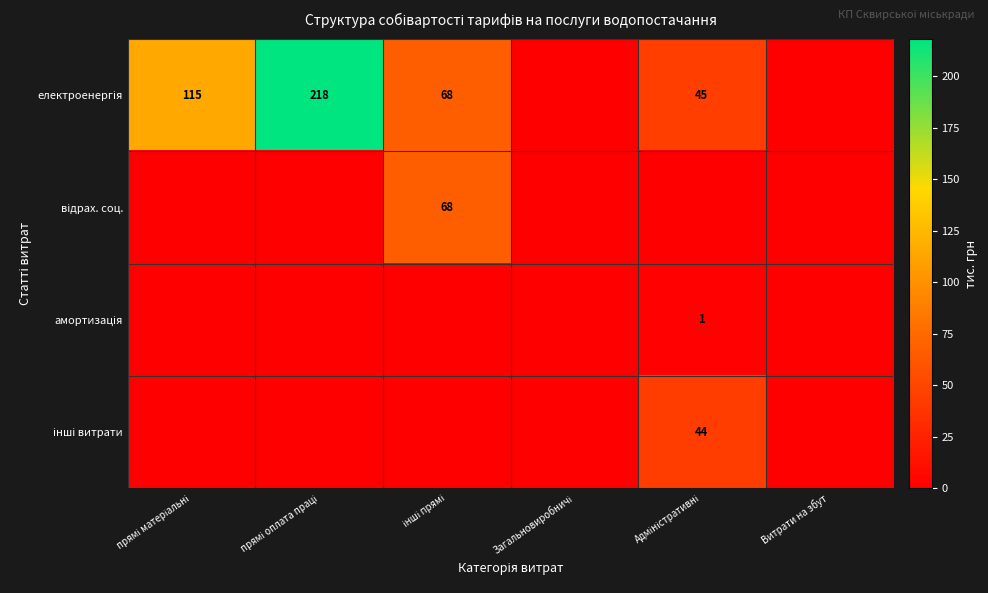

At which category does the chart reach its peak across all series?

прямі оплата праці